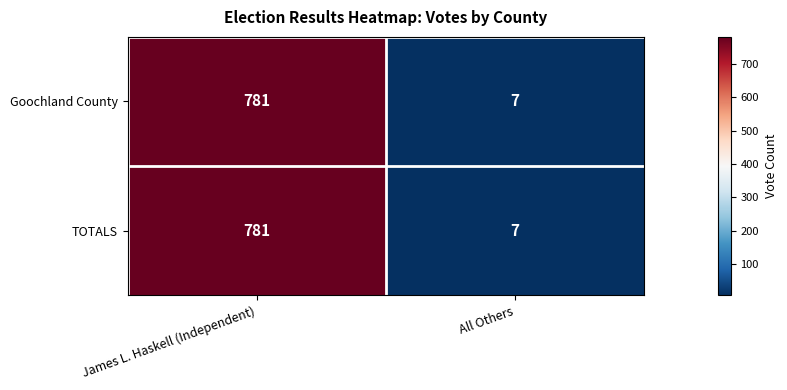

Reading left to right, extract all data points from this chart.

Goochland County: 781	7
TOTALS: 781	7